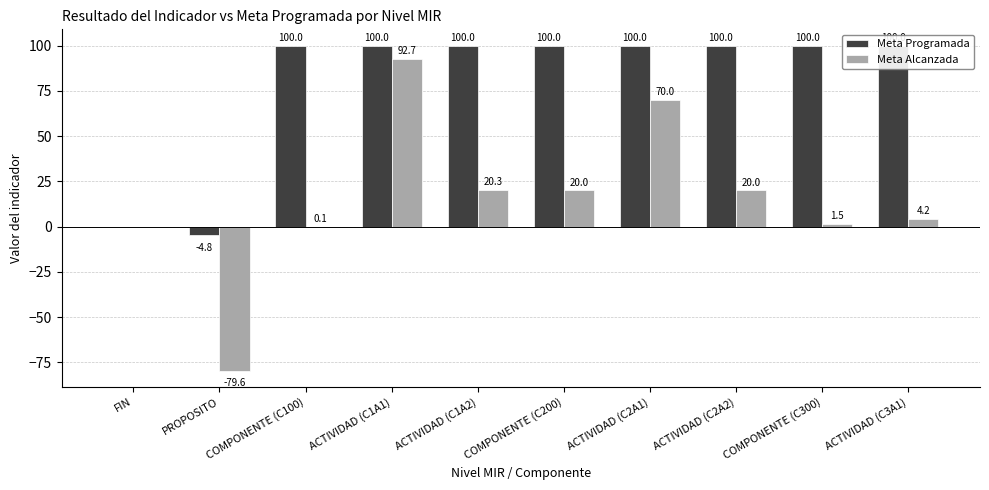

How many values in the Meta Alcanzada series are below 20?

5